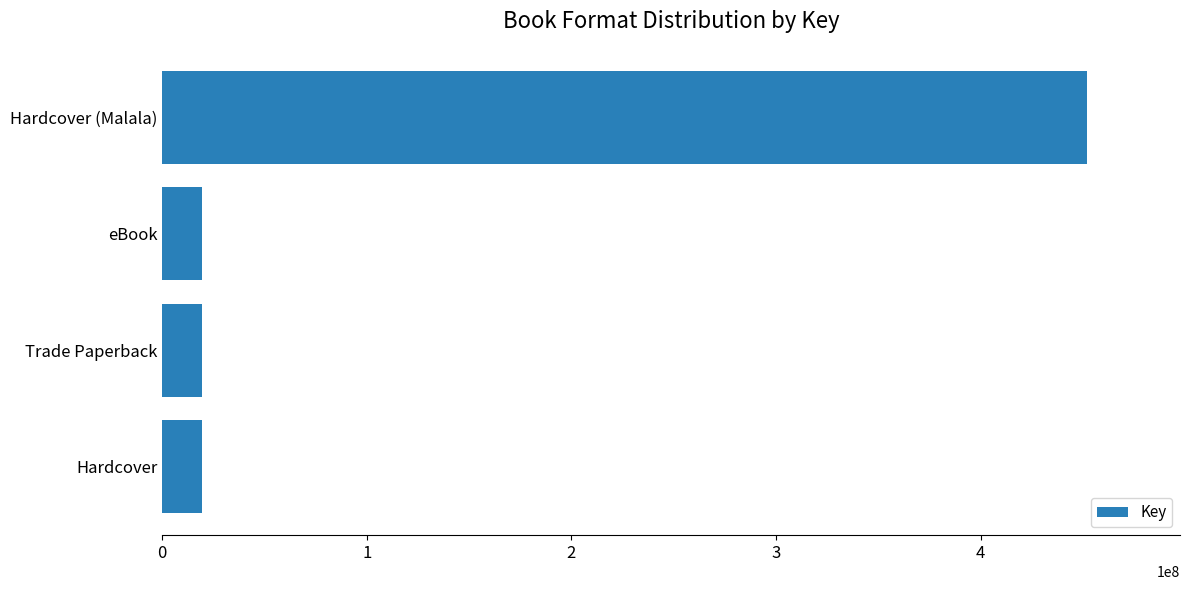

The value at Hardcover (Malala) is 452272290. True or false?

True